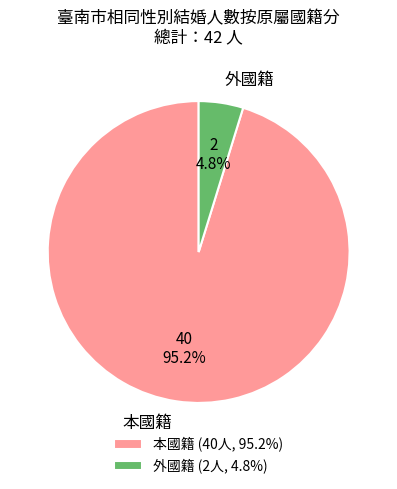

How many slices are in this pie chart?

2